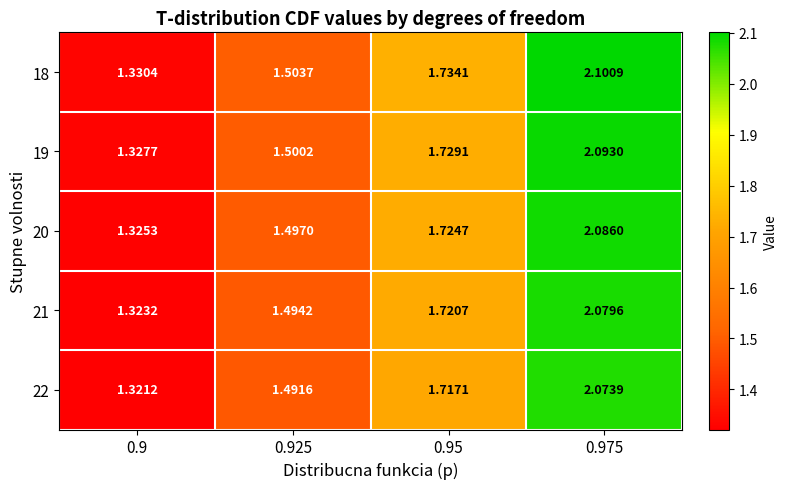

Reading right to left, list all the values displayed in this chart.

18: 0.975=2.1	0.95=1.7	0.925=1.5	0.9=1.3
19: 0.975=2.1	0.95=1.7	0.925=1.5	0.9=1.3
20: 0.975=2.1	0.95=1.7	0.925=1.5	0.9=1.3
21: 0.975=2.1	0.95=1.7	0.925=1.5	0.9=1.3
22: 0.975=2.1	0.95=1.7	0.925=1.5	0.9=1.3